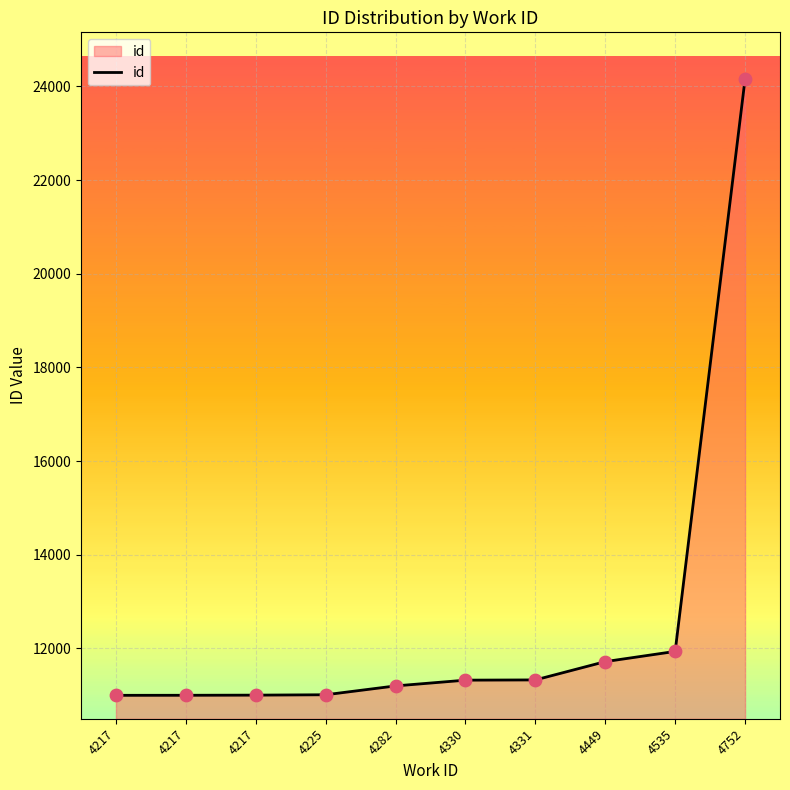

What is the change in value from 4282 to 4752?

+12961